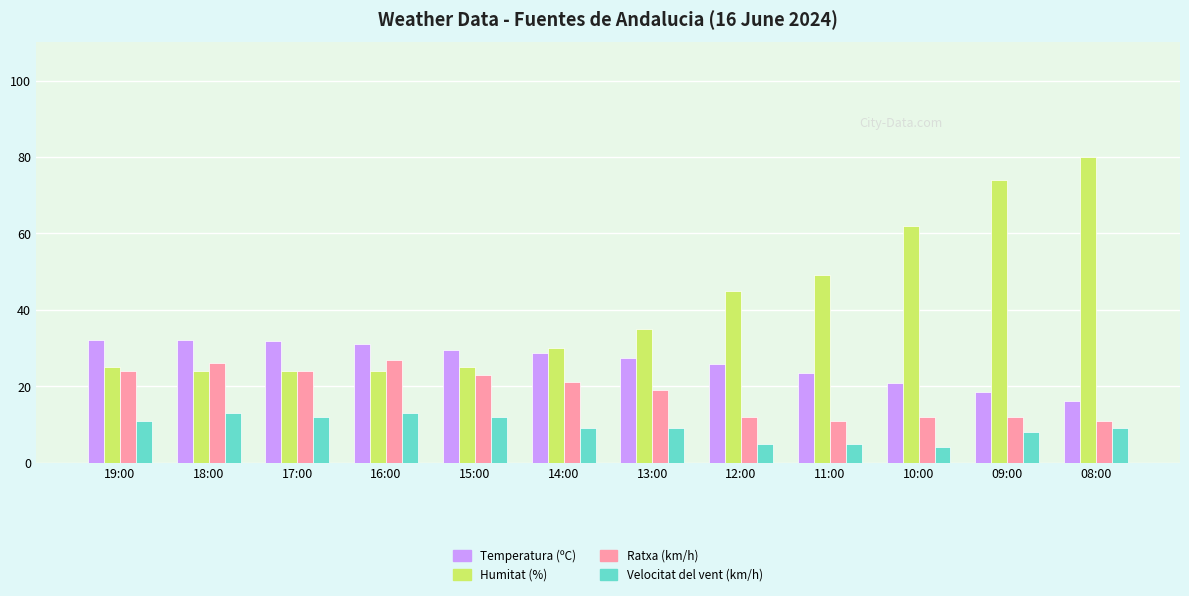

Rank the series by their maximum value, from highest to lowest.

Humitat (%), Temperatura (ºC), Ratxa (km/h), Velocitat del vent (km/h)